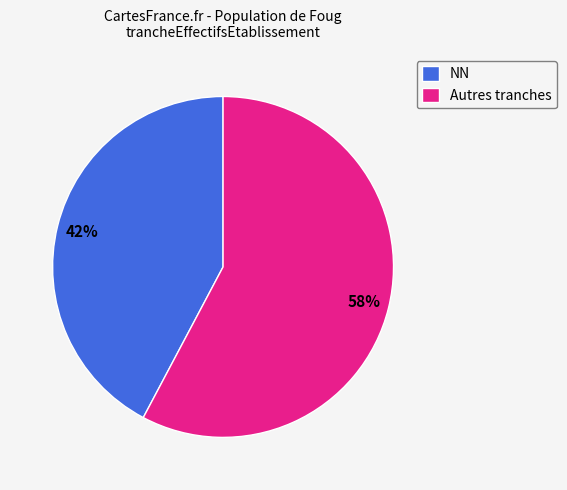

Which category has the smallest portion of the pie?

NN